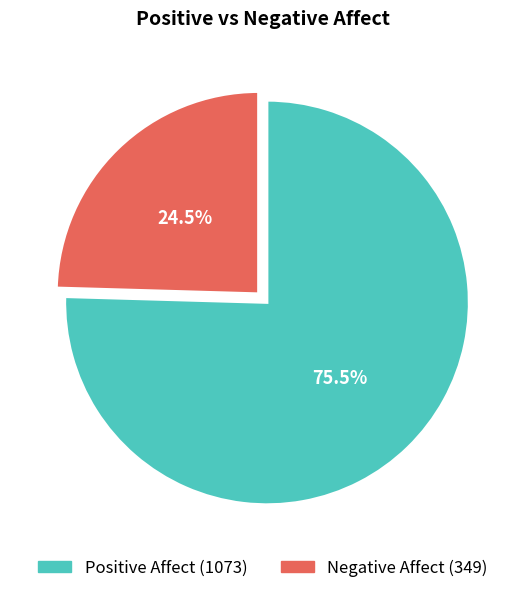

What is the largest slice in the pie chart?

Positive Affect